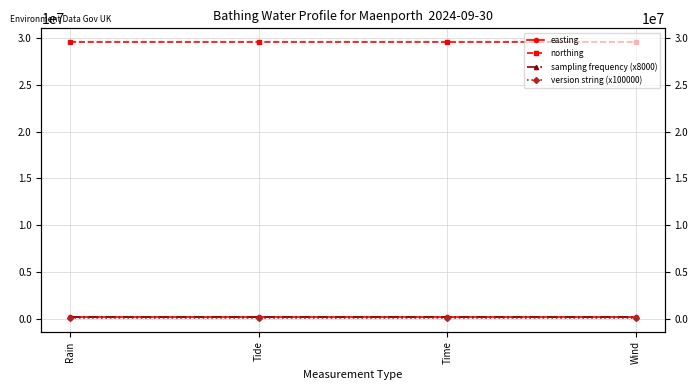

Is the value of easting at Tide greater than the value of northing at Time?

No